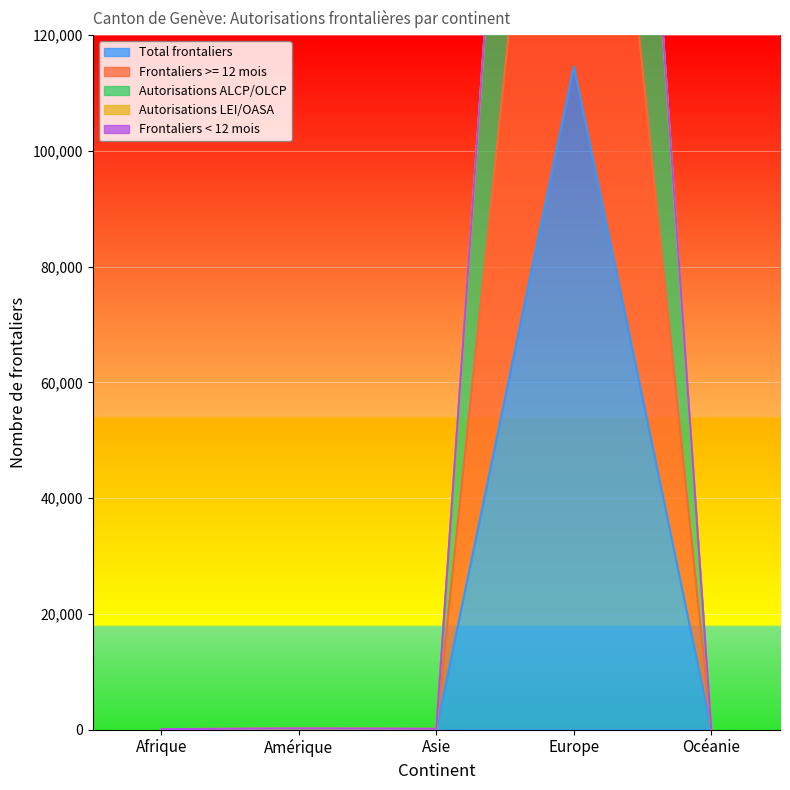

At which label does Frontaliers < 12 mois reach its minimum?

Océanie